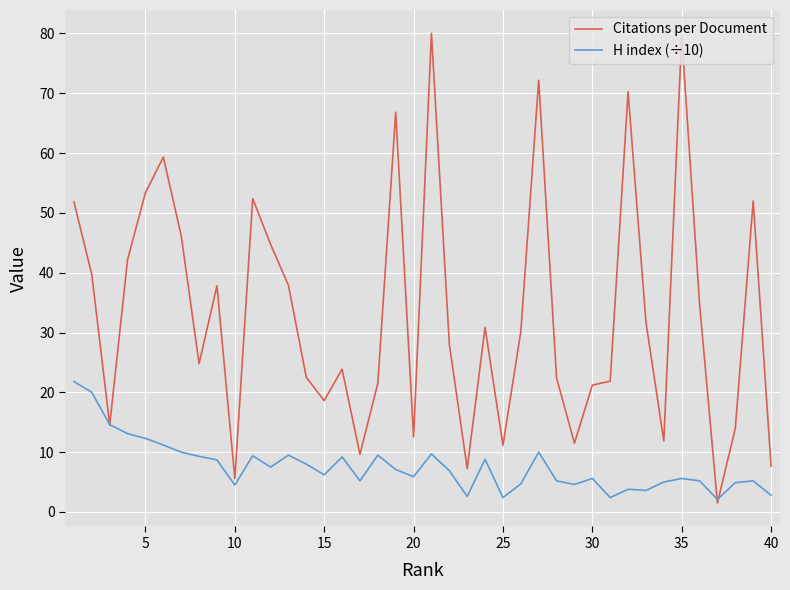

List the series in order of their overall mean, lowest first.

H index (÷10), Citations per Document